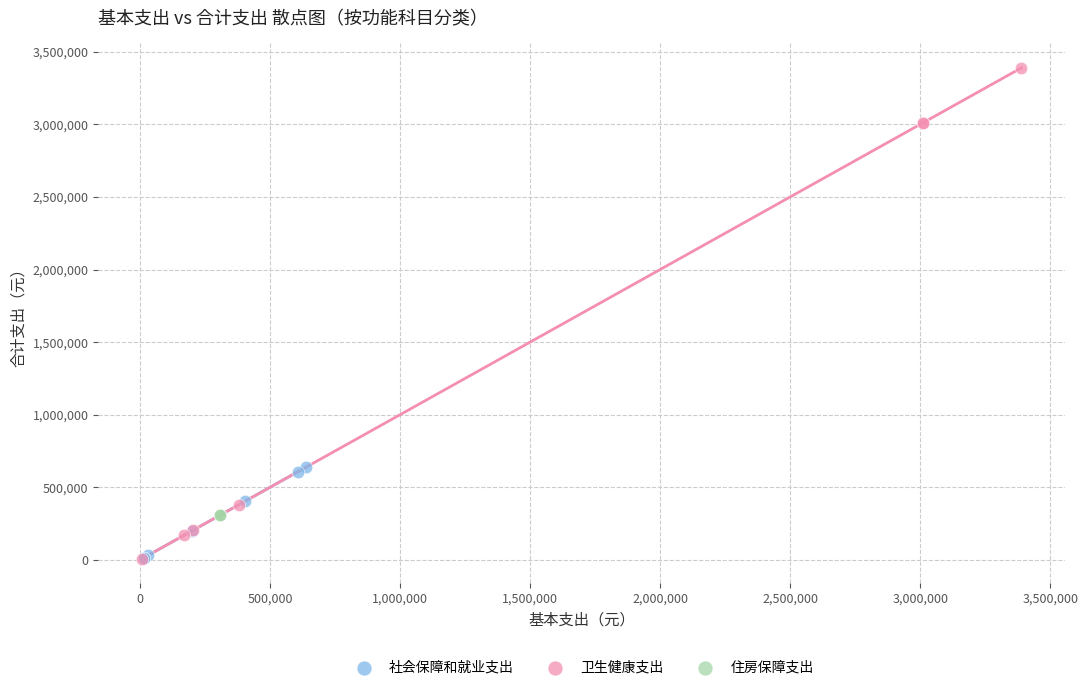

What are all the series names shown in the legend?

社会保障和就业支出, 卫生健康支出, 住房保障支出